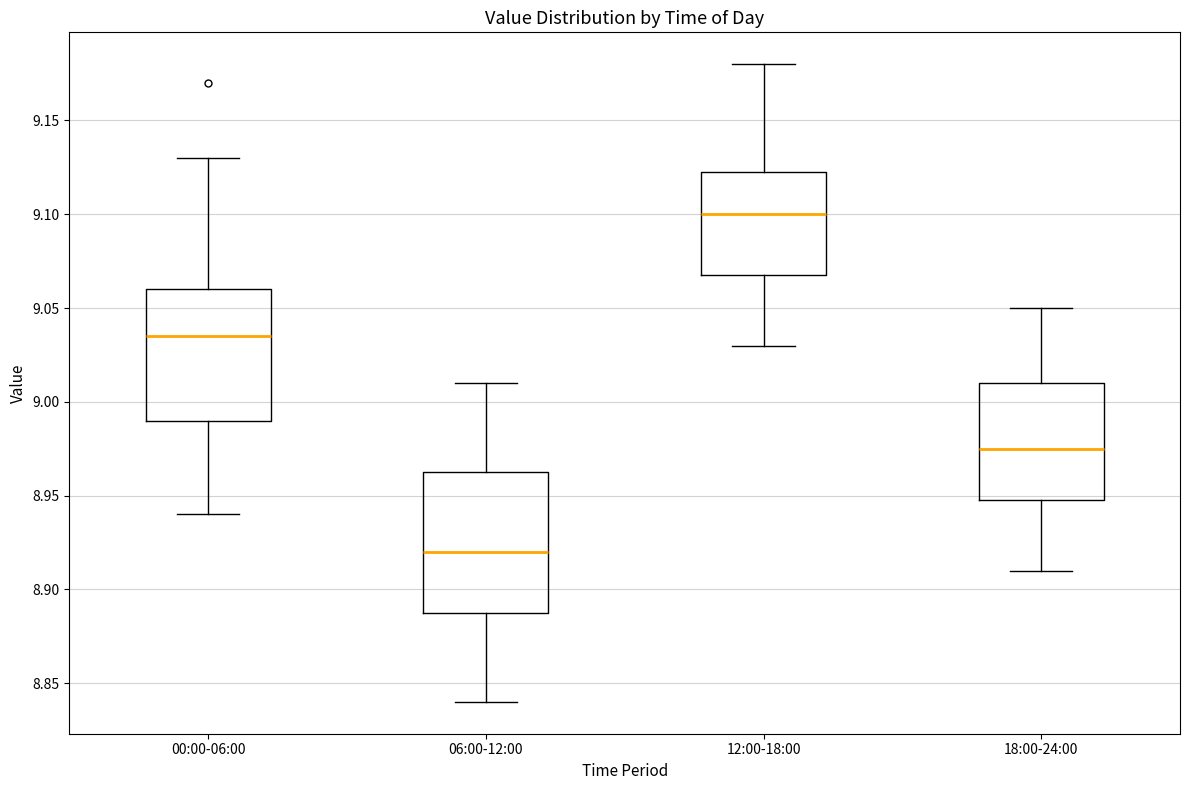

Where does the median line of the box for 00:00-06:00 sit on the y-axis? The values are not printed on the chart, so give them approximately, as read against the axis.

9.035